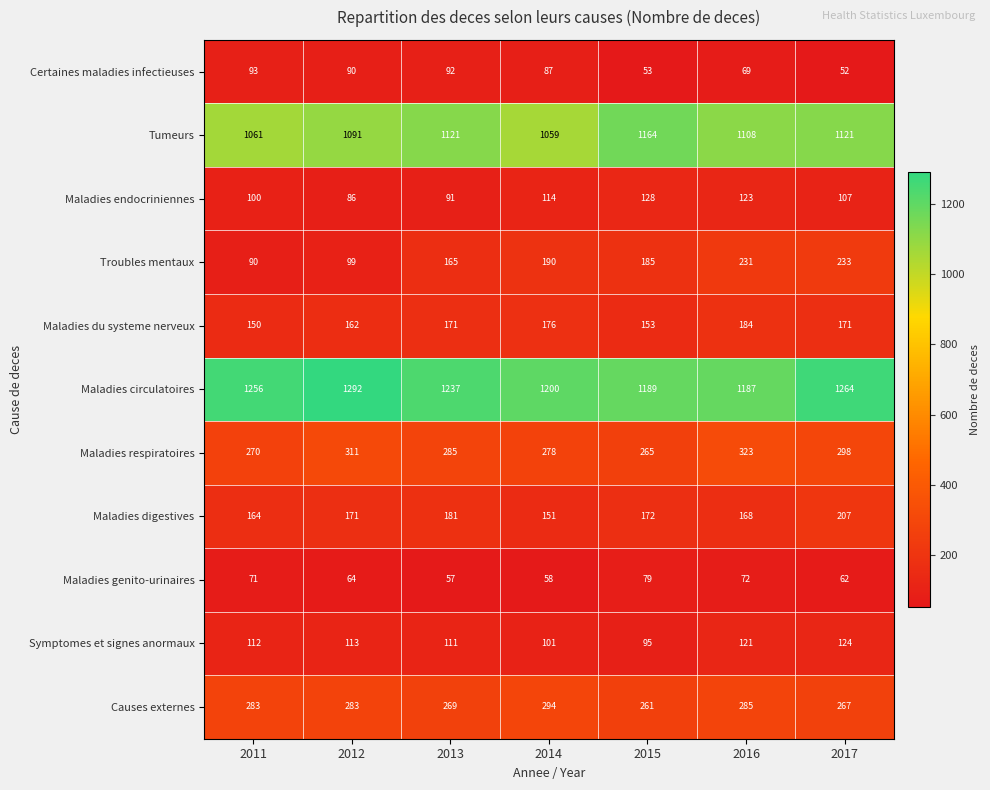

Rank the series by their maximum value, from highest to lowest.

Maladies circulatoires, Tumeurs, Maladies respiratoires, Causes externes, Troubles mentaux, Maladies digestives, Maladies du systeme nerveux, Maladies endocriniennes, Symptomes et signes anormaux, Certaines maladies infectieuses, Maladies genito-urinaires